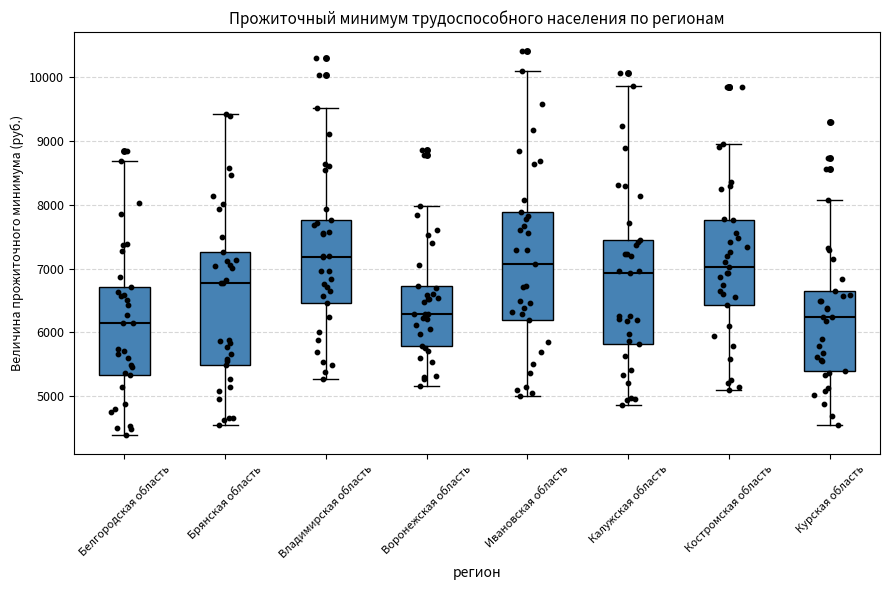

Where is the lower edge of the box for Брянская область on the y-axis? The values are not printed on the chart, so give them approximately, as read against the axis.

5500